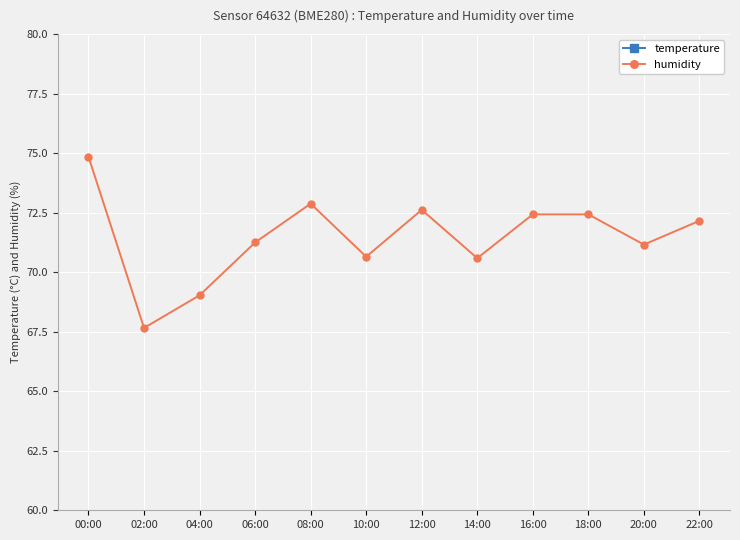

True or false: temperature and humidity cross at least once.

False